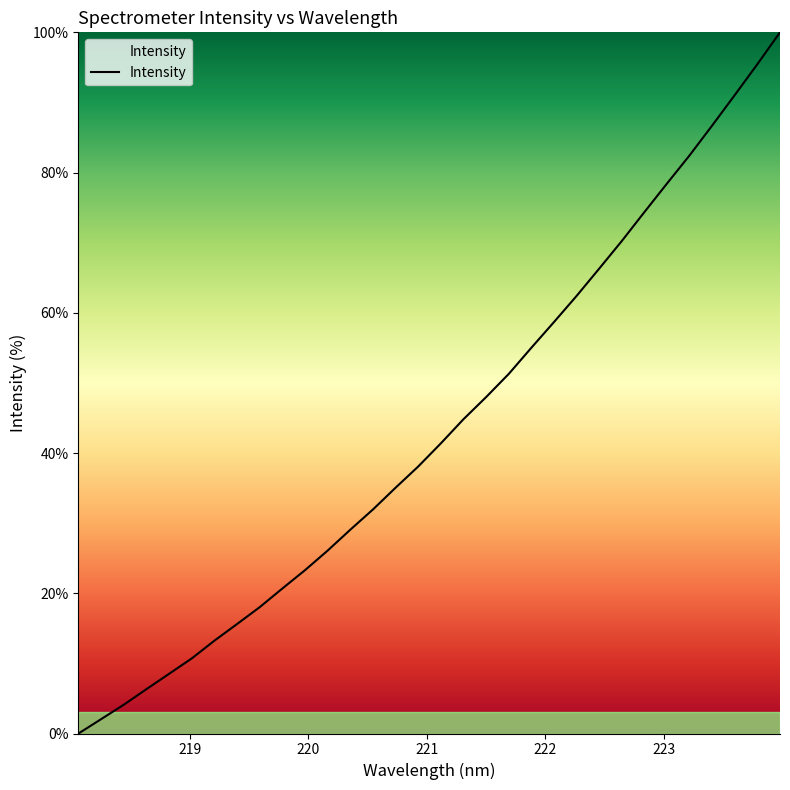

What is the greatest value displayed?

100.0